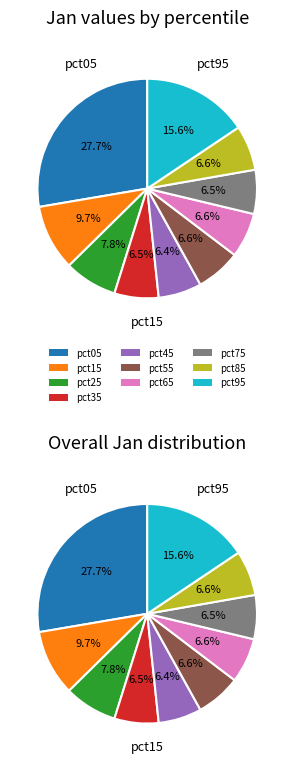

Does pct85 account for over 50% of the chart?

No